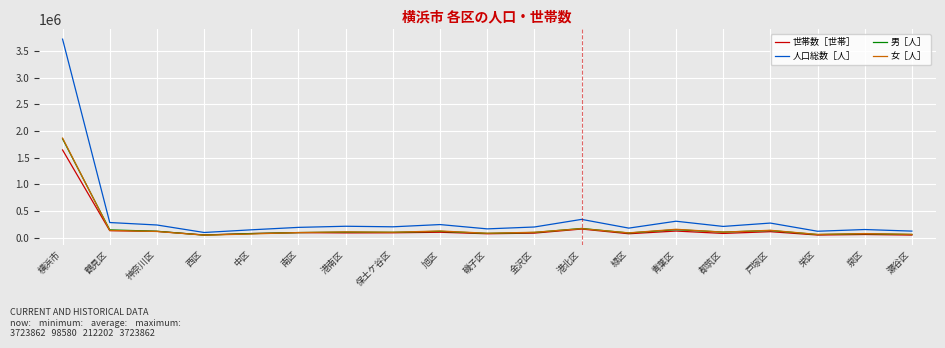

At which category is the sum across all series the highest?

横浜市